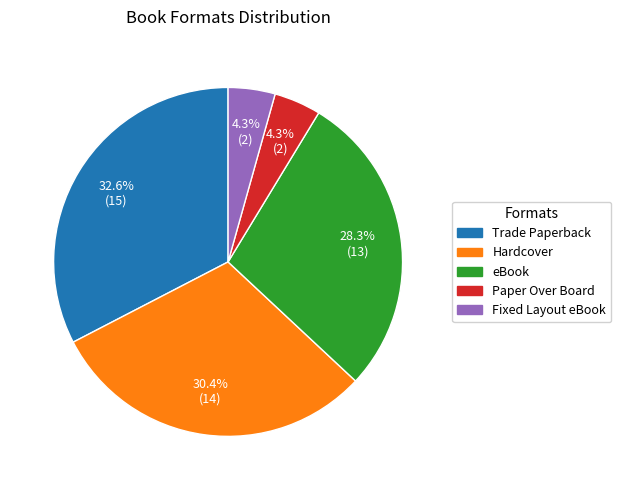

To the nearest percent, what is the difference between the largest and smallest slice percentages?

28%